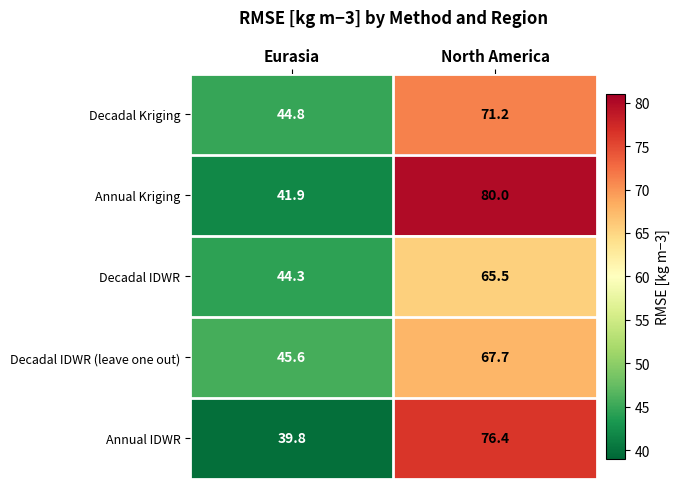

True or false: Decadal IDWR (leave one out) has a value of 67.7 at North America.

True